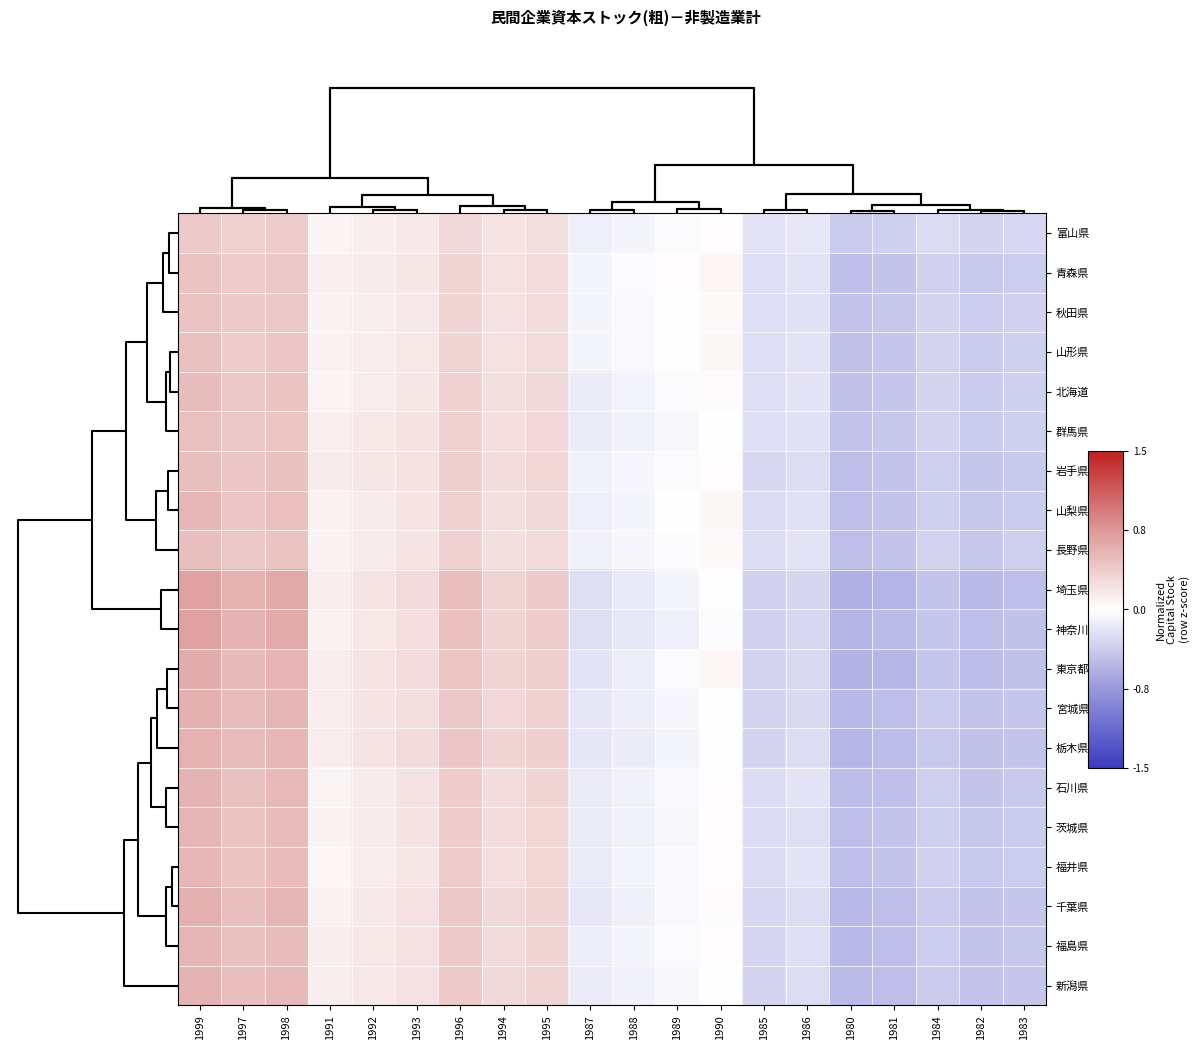

List the series in order of their peak value, highest first.

埼玉県, 神奈川県, 東京都, 宮城県, 千葉県, 栃木県, 新潟県, 石川県, 茨城県, 福島県, 福井県, 山梨県, 北海道, 長野県, 岩手県, 群馬県, 山形県, 秋田県, 青森県, 富山県